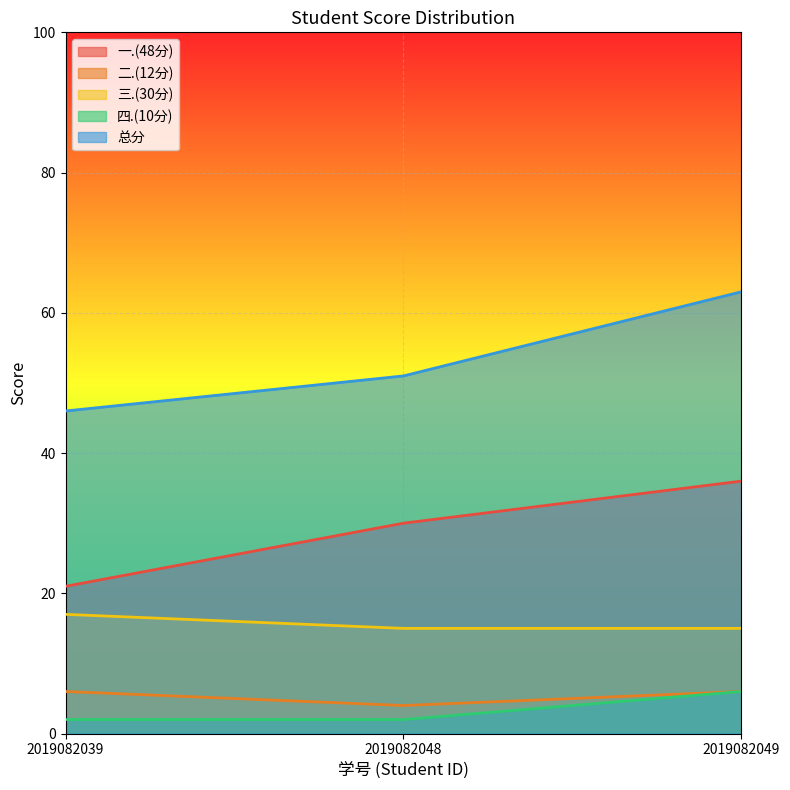

List the labels in order of 二.(12分) value, smallest first.

2019082048, 2019082039, 2019082049